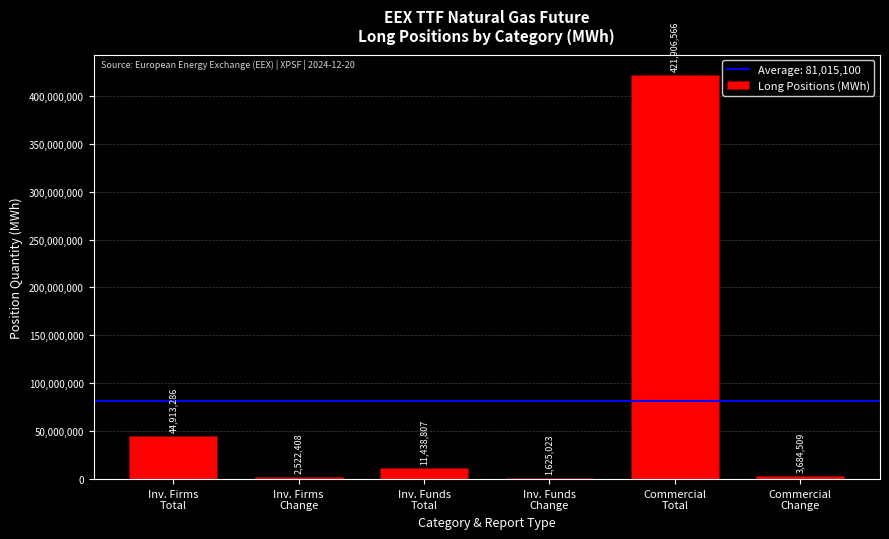

What is the change in value from Inv. Firms
Total to Inv. Funds
Total?

-33474479